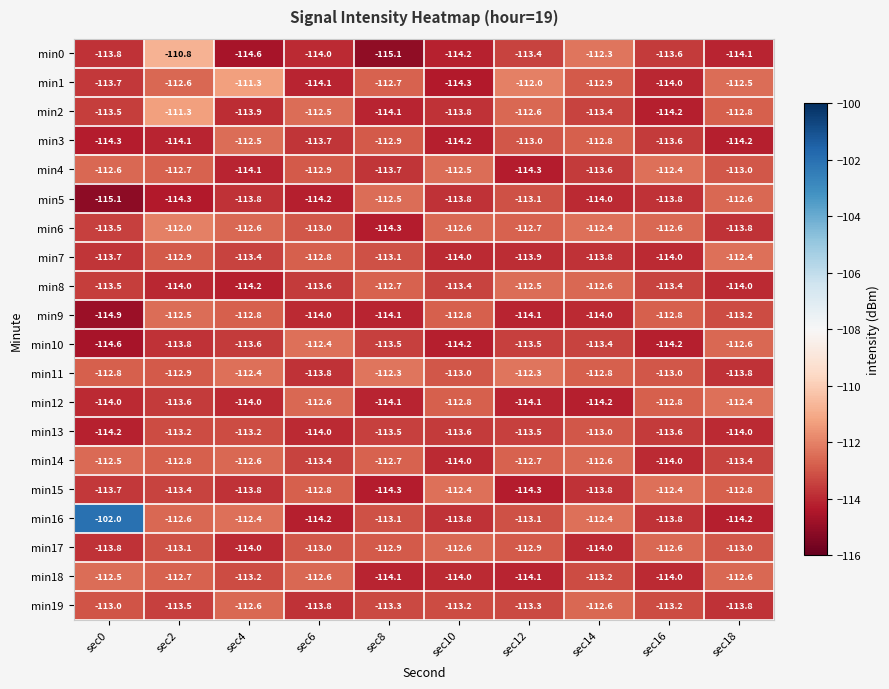

What is the average value of the min17 series?

-113.2